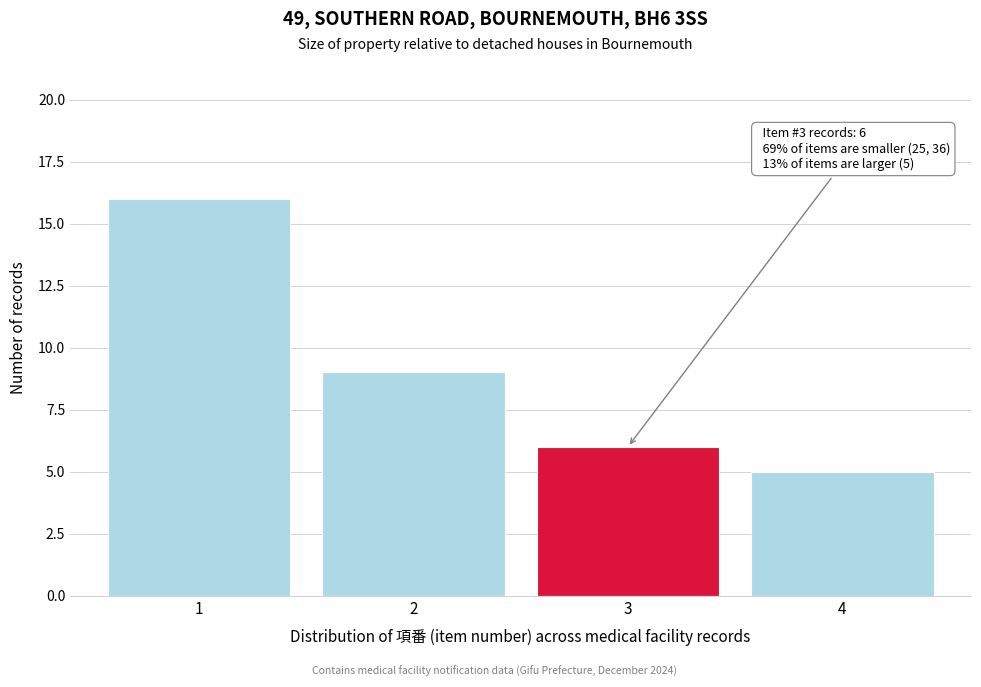

Reading left to right, transcribe all the data shown in this chart.

1=16	2=9	3=6	4=5